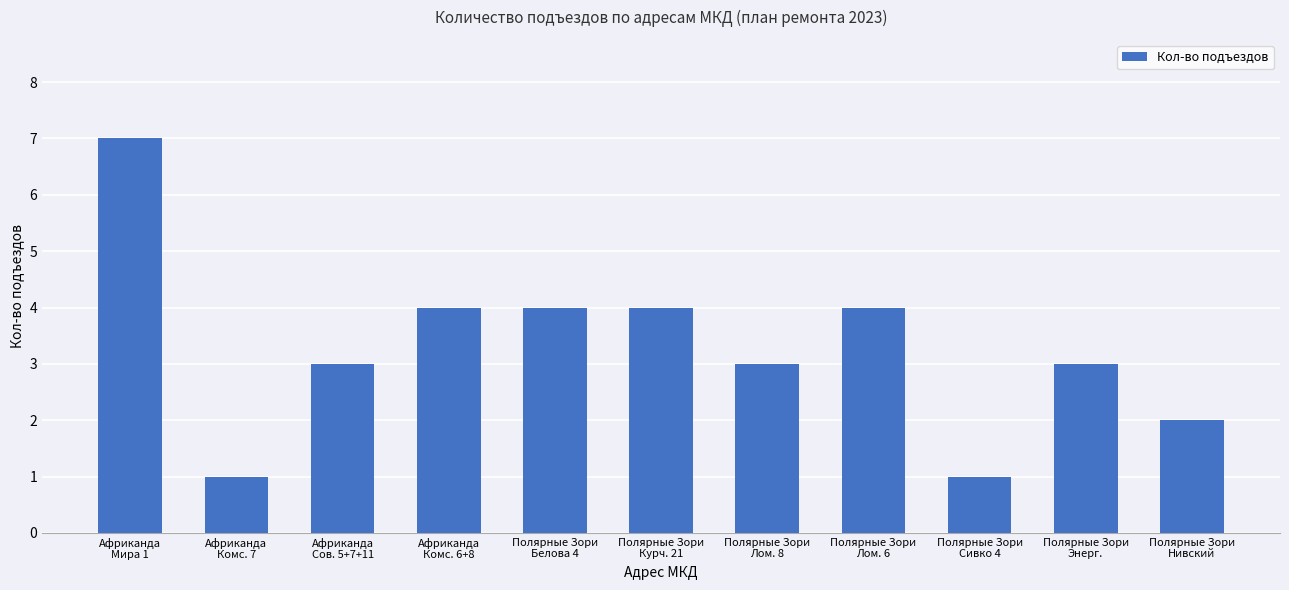

What is the difference between the maximum and minimum values?

6